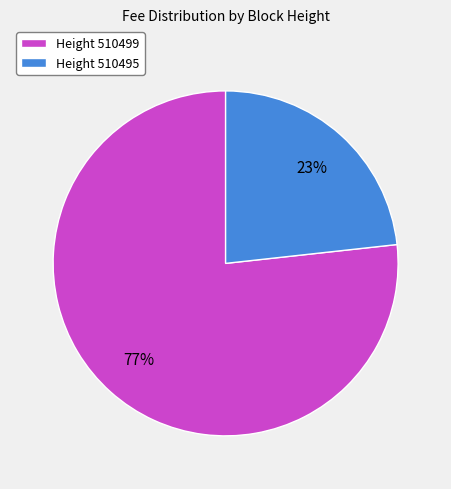

To the nearest percent, what is the average slice percentage?

50%